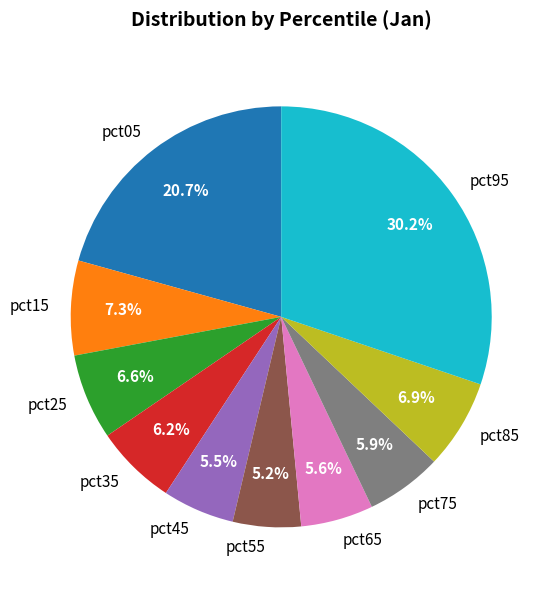

What is the largest slice in the pie chart?

pct95